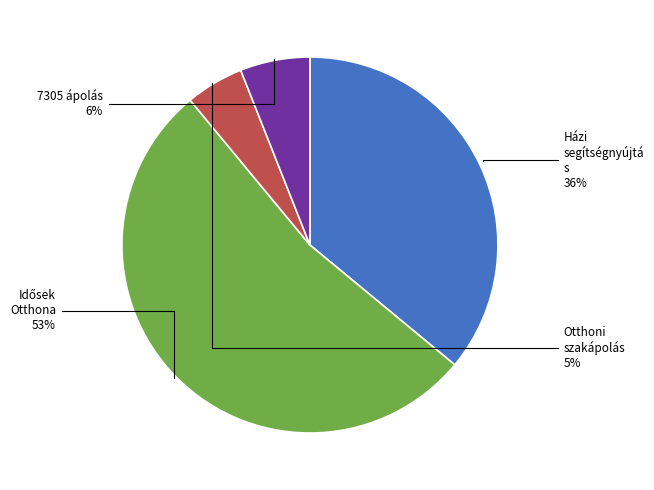

To the nearest percent, what is the average slice percentage?

25%